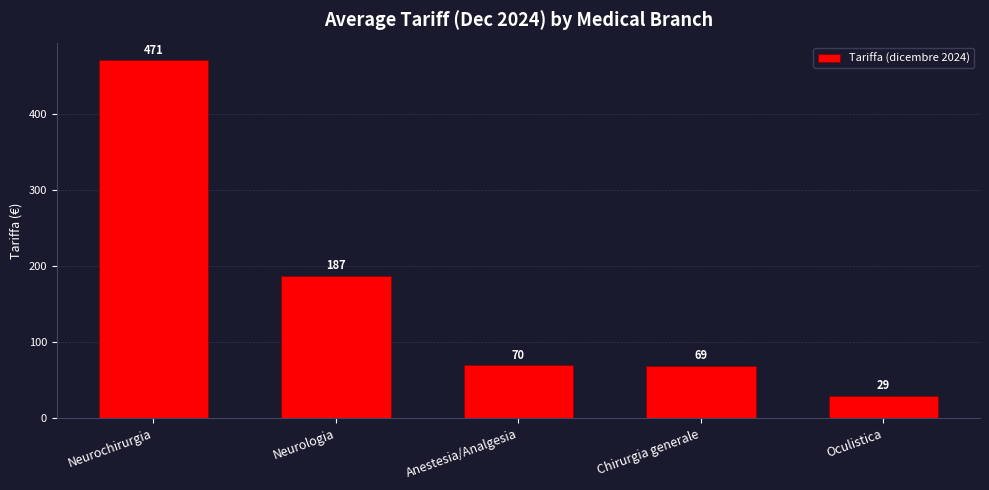

The value at Oculistica is 29.3. True or false?

True